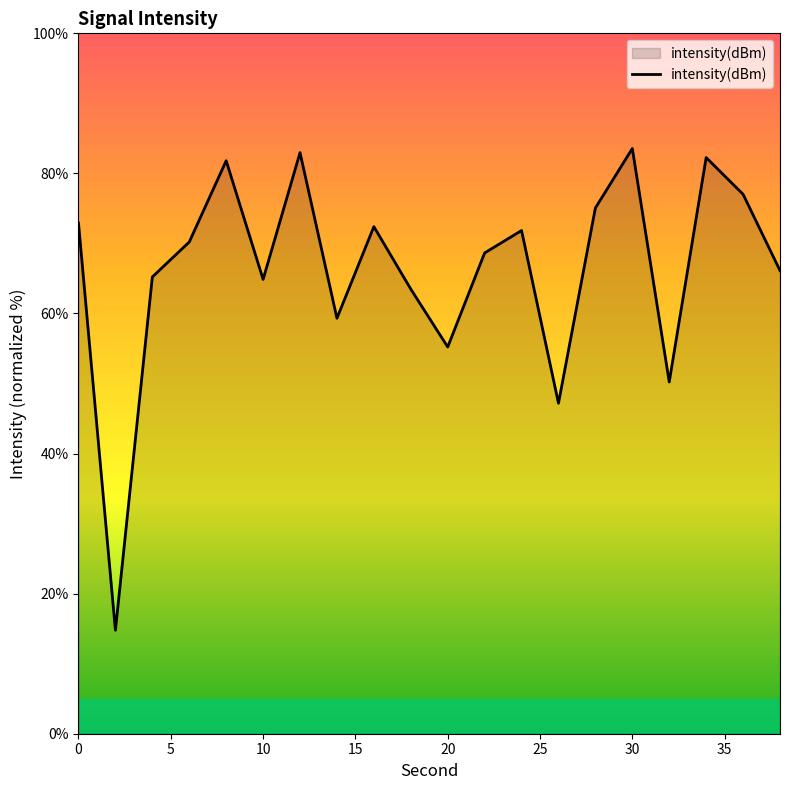

How many lines are shown in the chart?

1